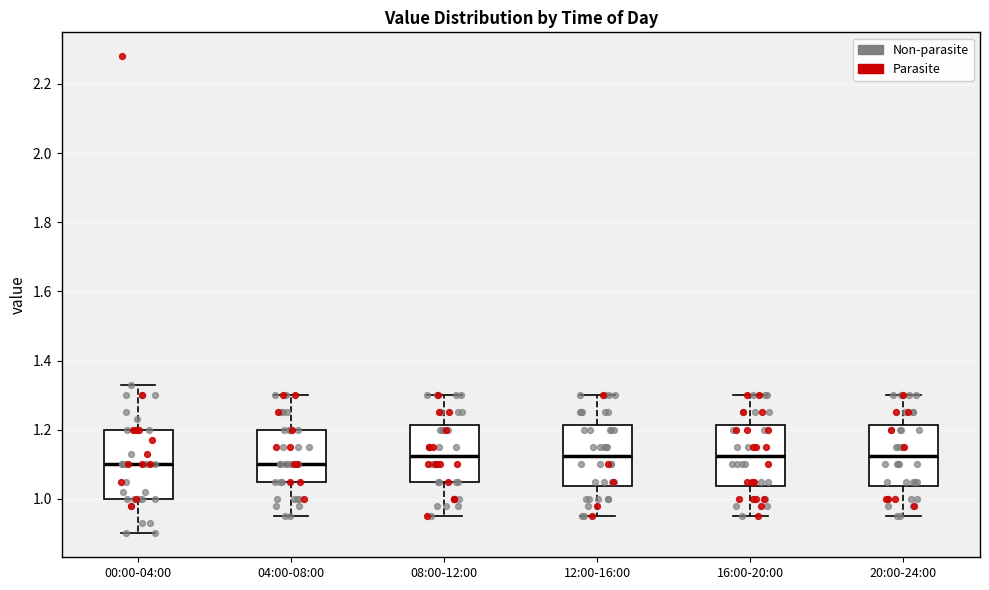

Comparing the boxes themselves (not the whiskers), which one is the tallest?

00:00-04:00